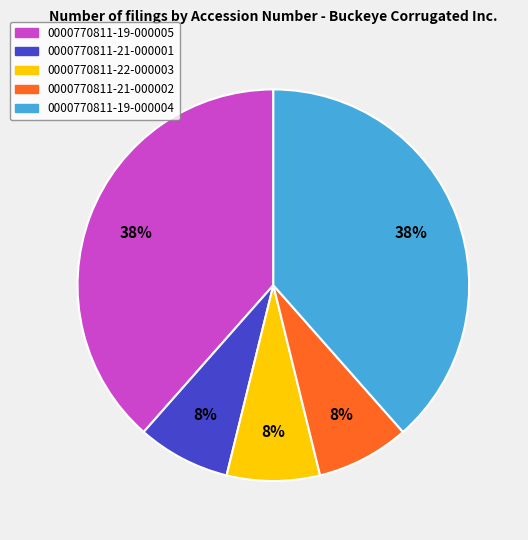

True or false: 0000770811-21-000001 accounts for 15% of the total.

False